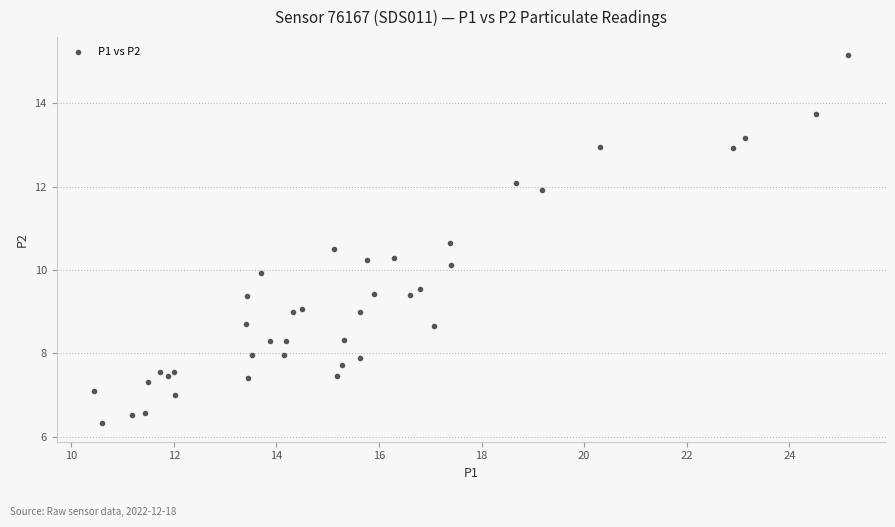

What is the range of X values (max minus min)?

14.7